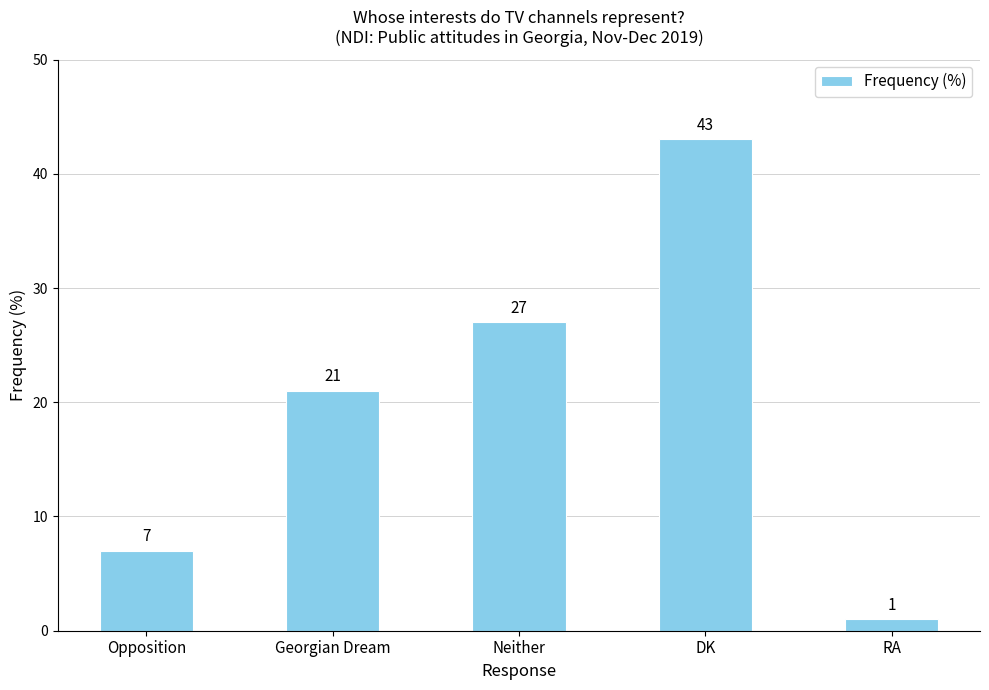

What is the difference between the values at Georgian Dream and Neither?

6